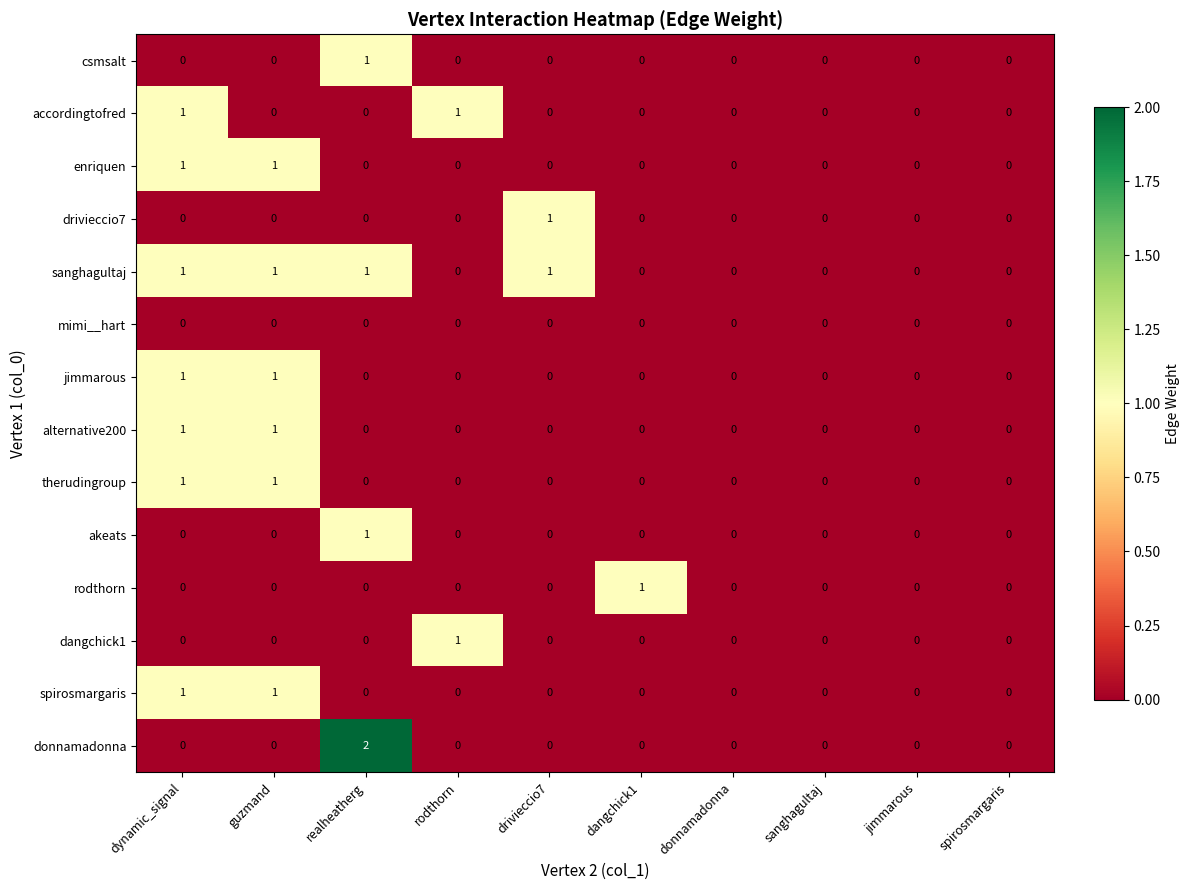

The donnamadonna series shows 1 at jimmarous. True or false?

False